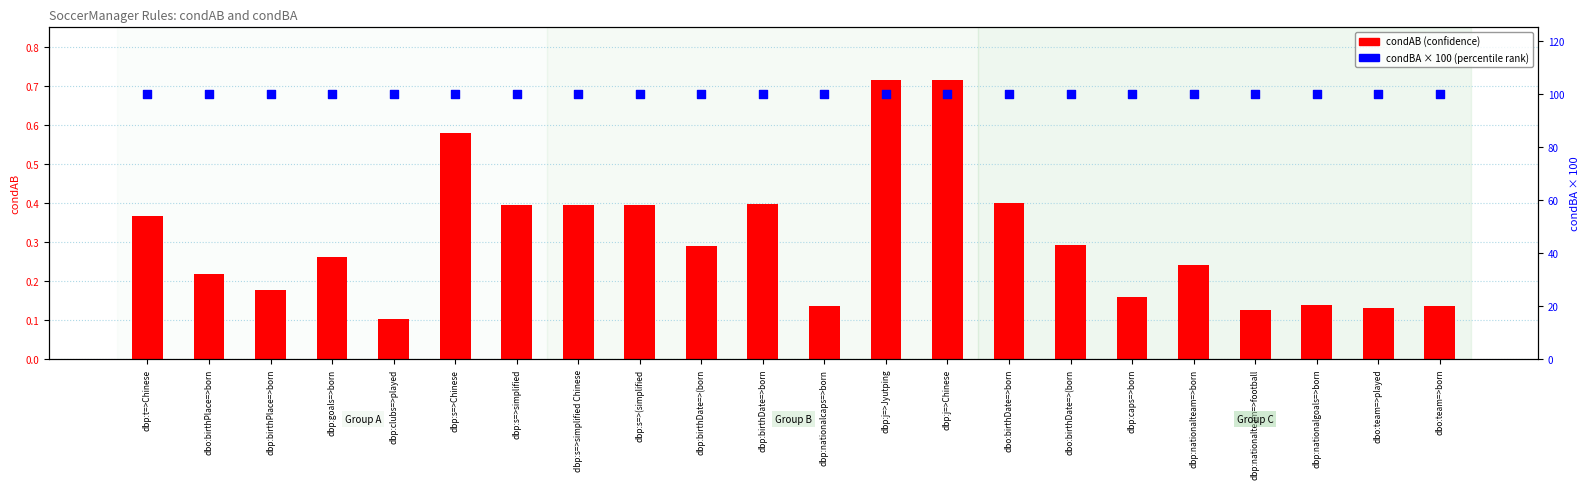

What is the total value across all series at dbo:birthPlace=>born?

100.2